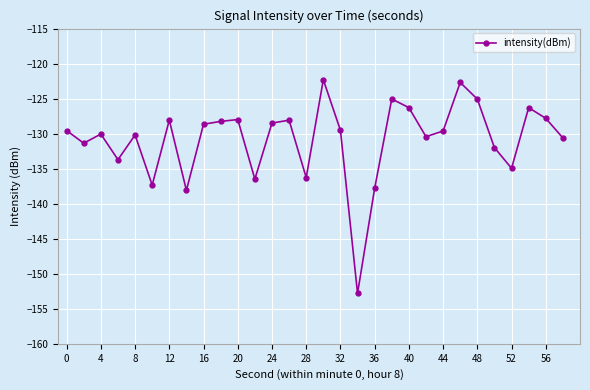

What is the sum of all values?

-3925.8